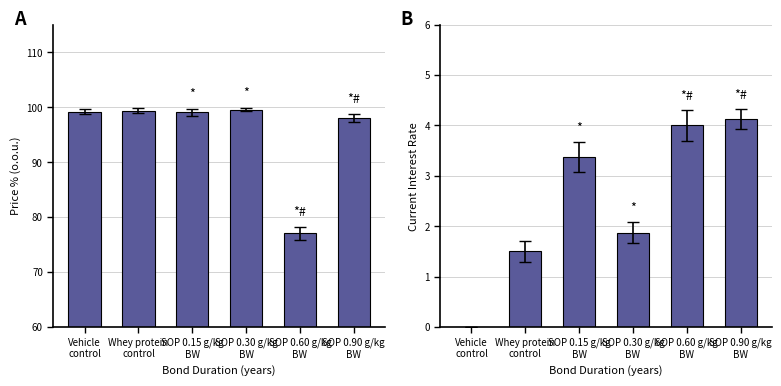

Does the chart contain any negative values?

No